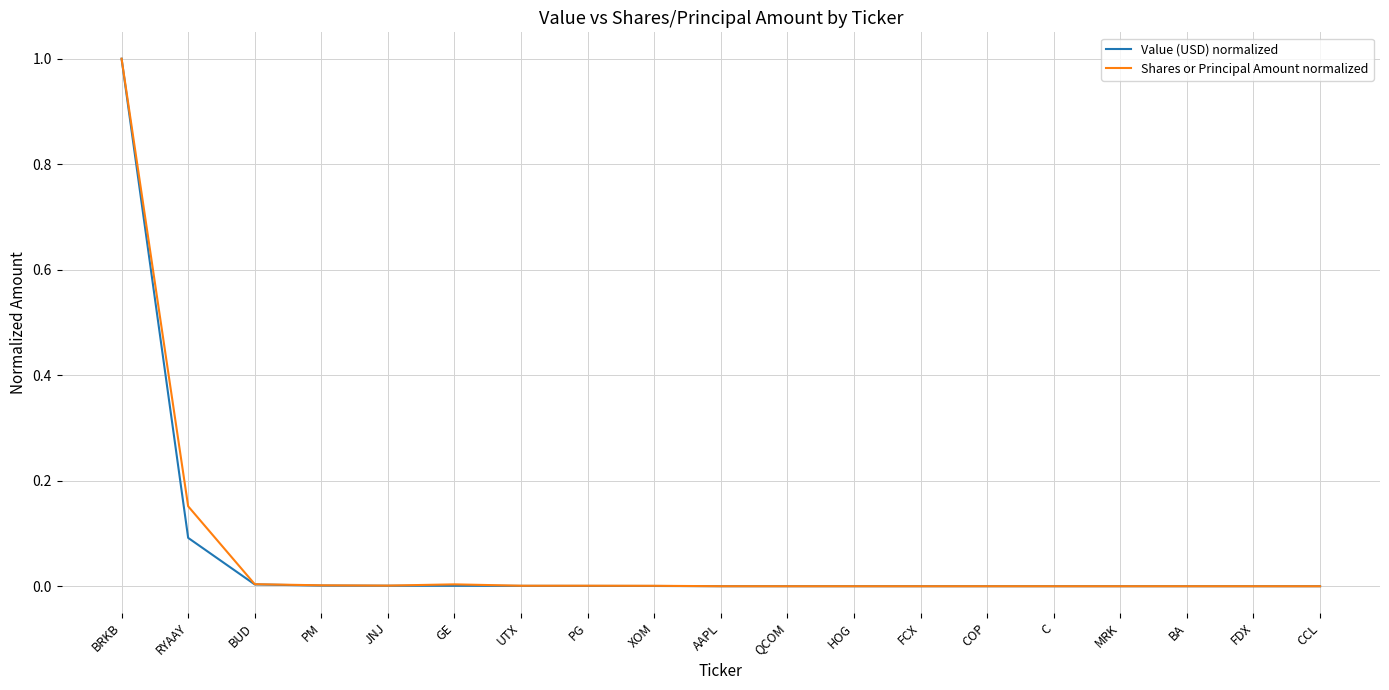

How many lines are shown in the chart?

2